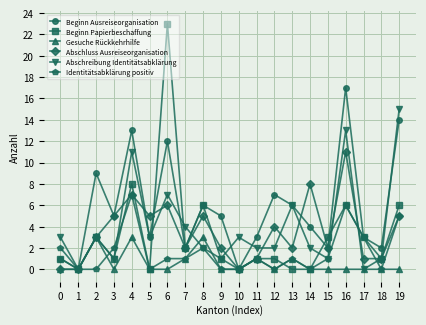

True or false: Identitätsabklärung positiv has a value of 1 at 16.

False